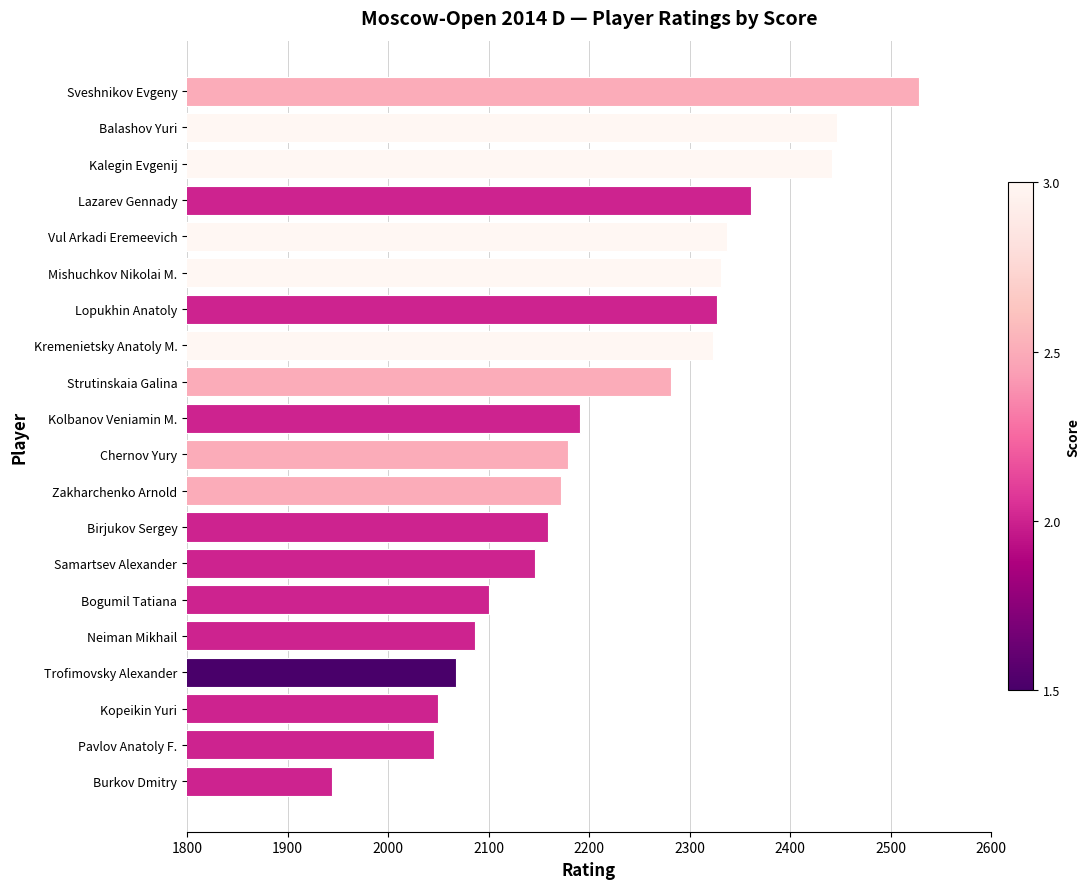

The chart shows a value of 3272 at Mishuchkov Nikolai M.. True or false?

False